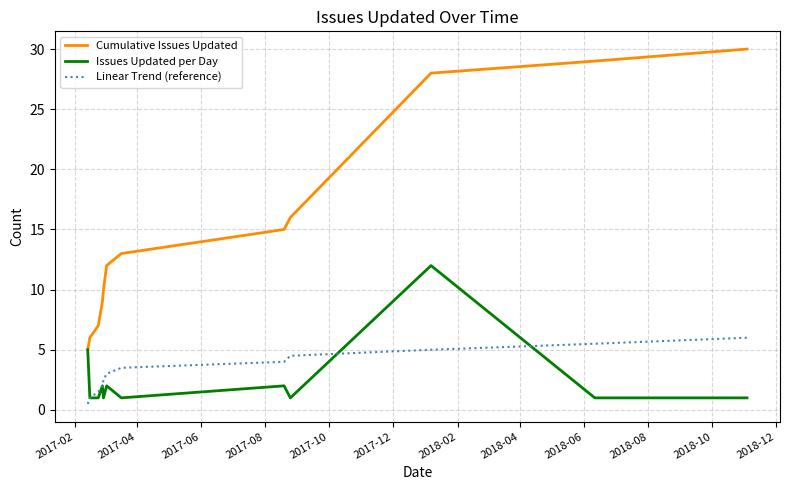

What is the greatest value displayed?

30.0